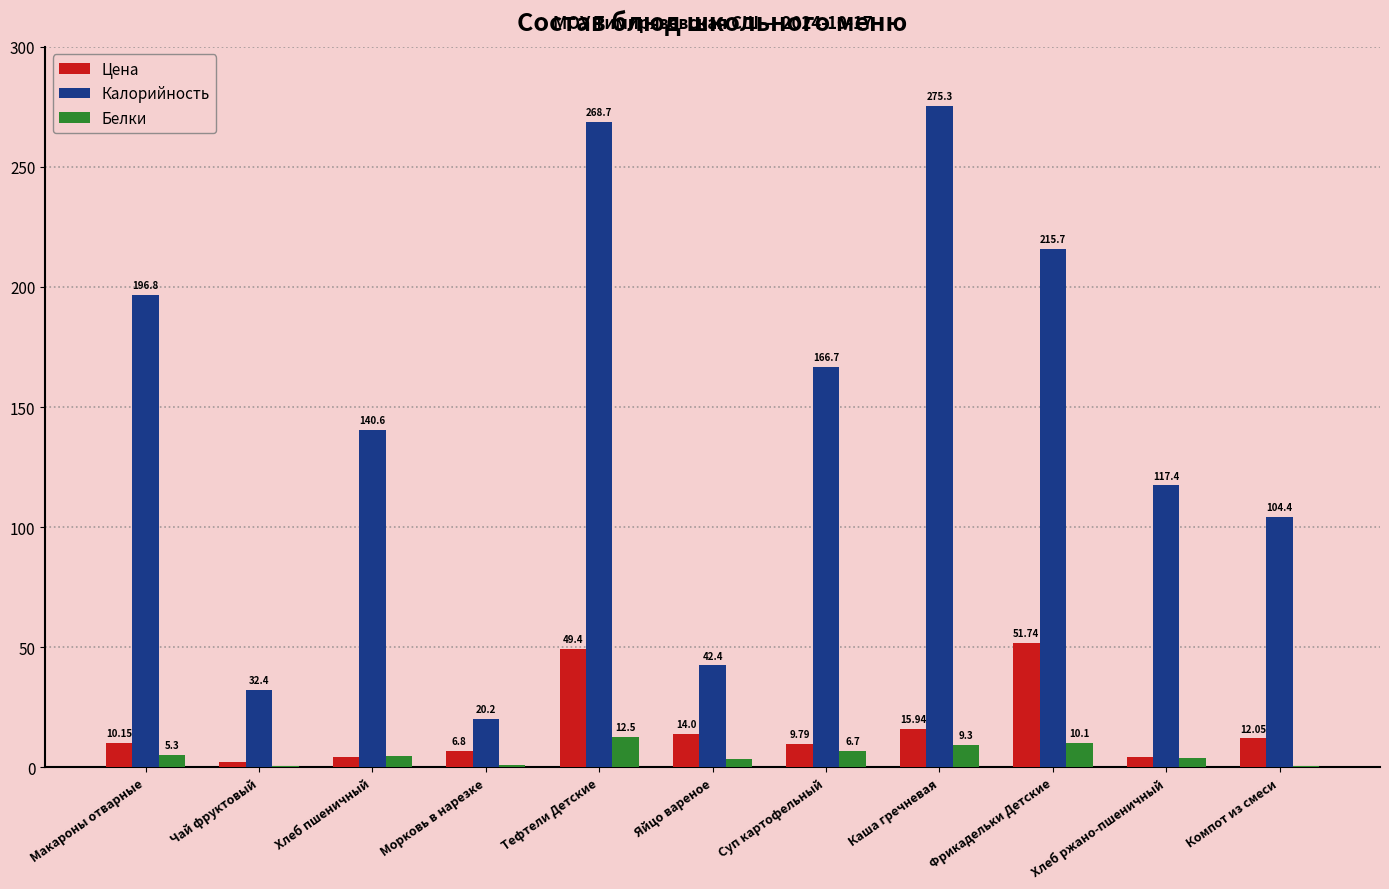

At which label does Цена reach its peak?

Фрикадельки Детские